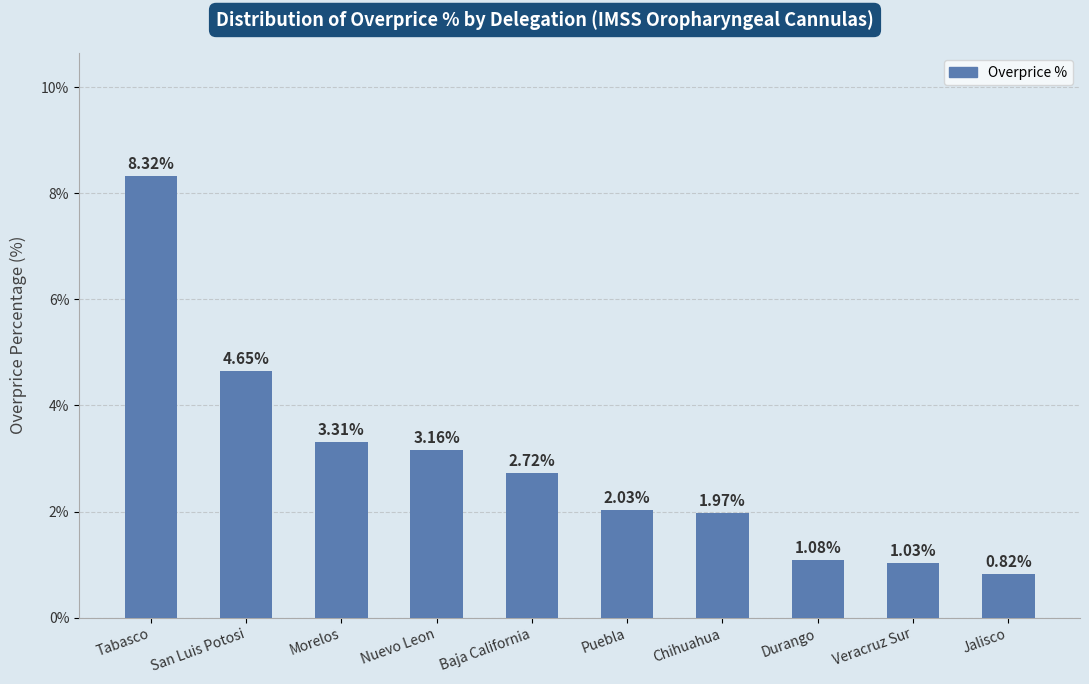

What is the change in value from Nuevo Leon to Jalisco?

-2.3